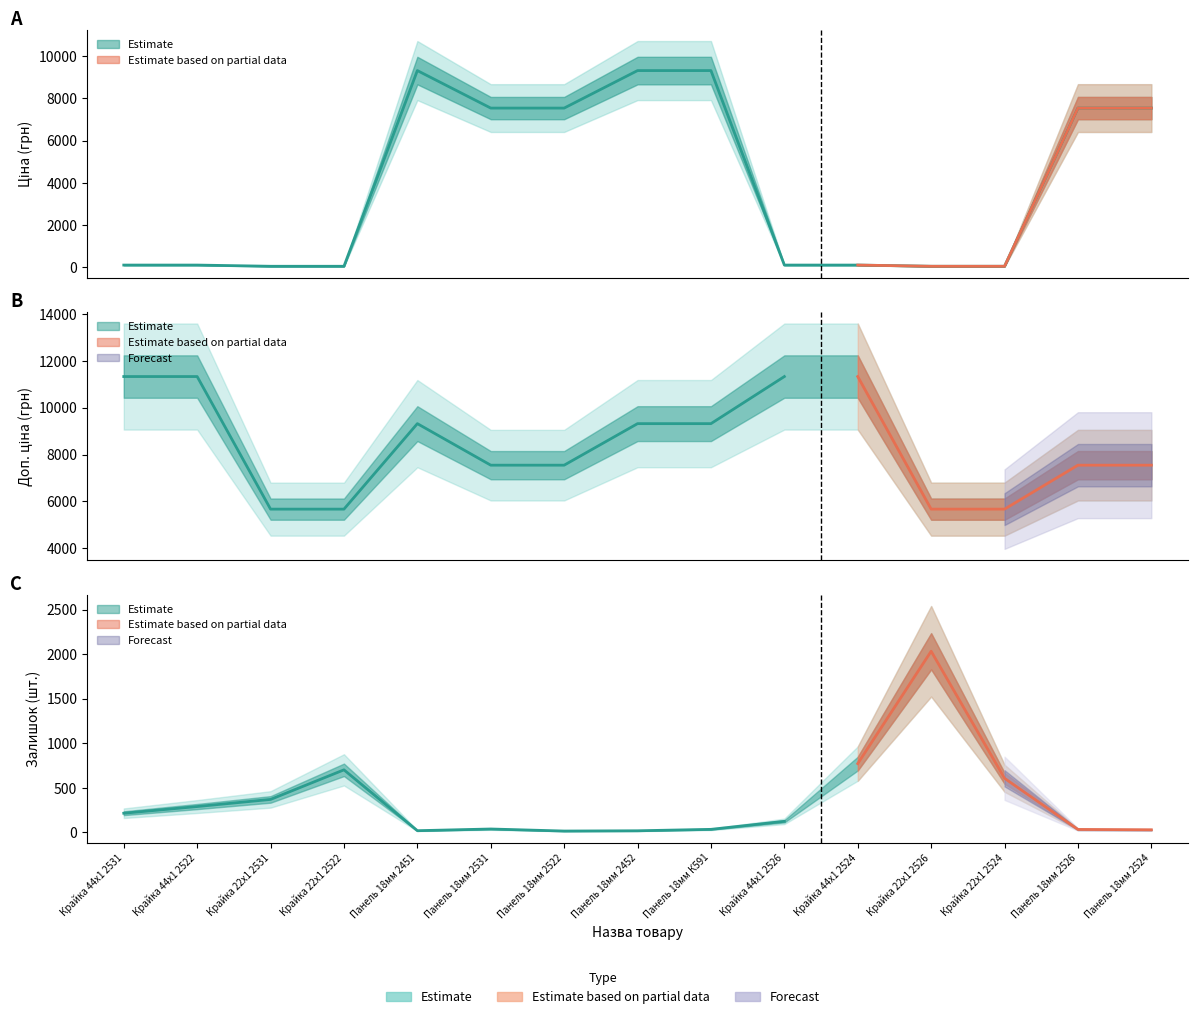

What is the value of the Залишок point at the 4th from the left?

702.0